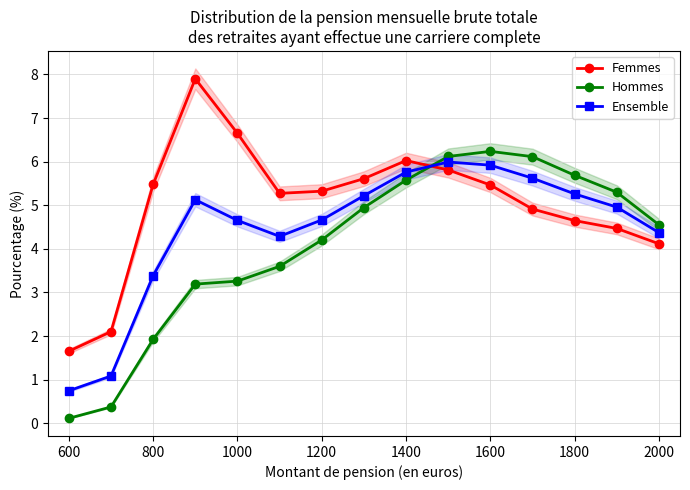

True or false: Femmes has more than 2 interior local peaks.

False